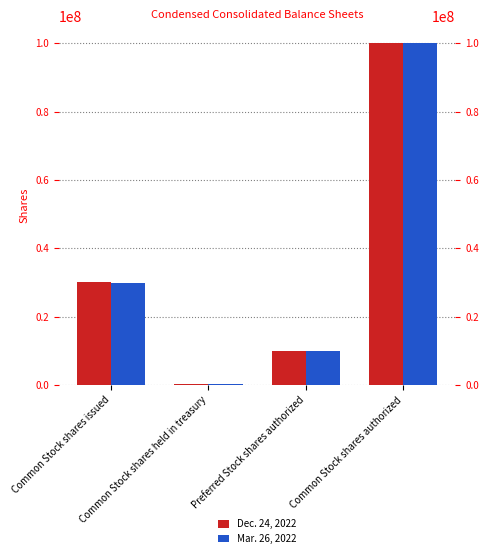

What position from the right is Common Stock shares authorized?

1